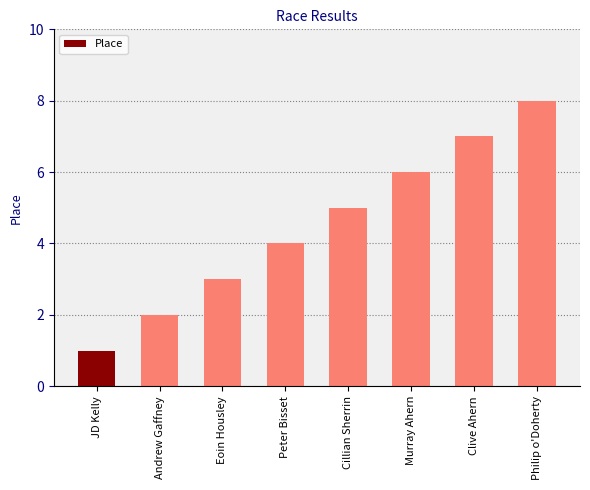

The value at Philip o'Doherty is 4. True or false?

False